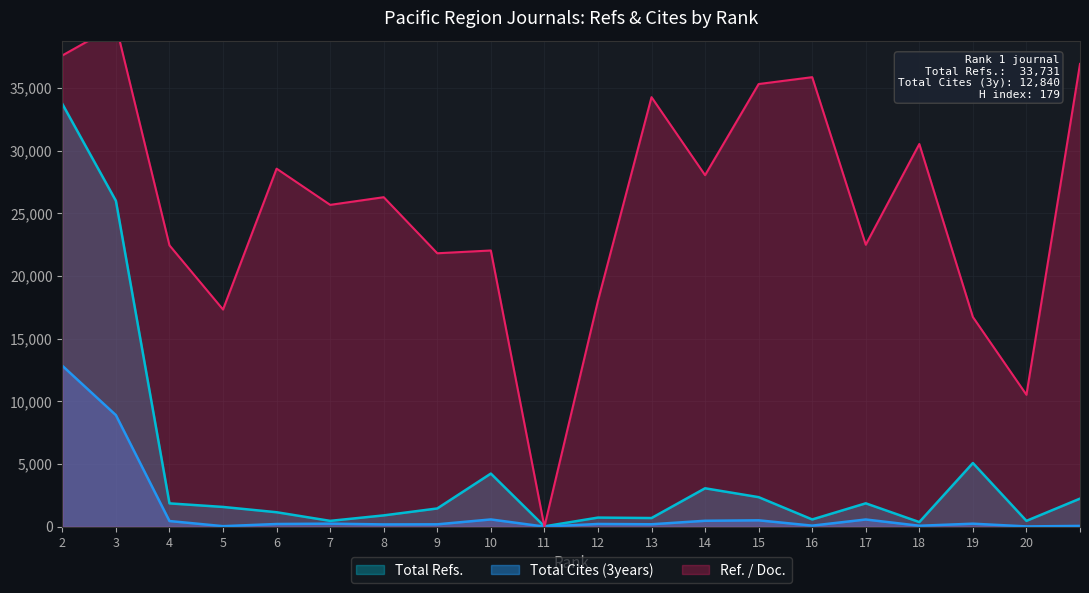

What is the highest value of the Total Cites (3years) series?

12840